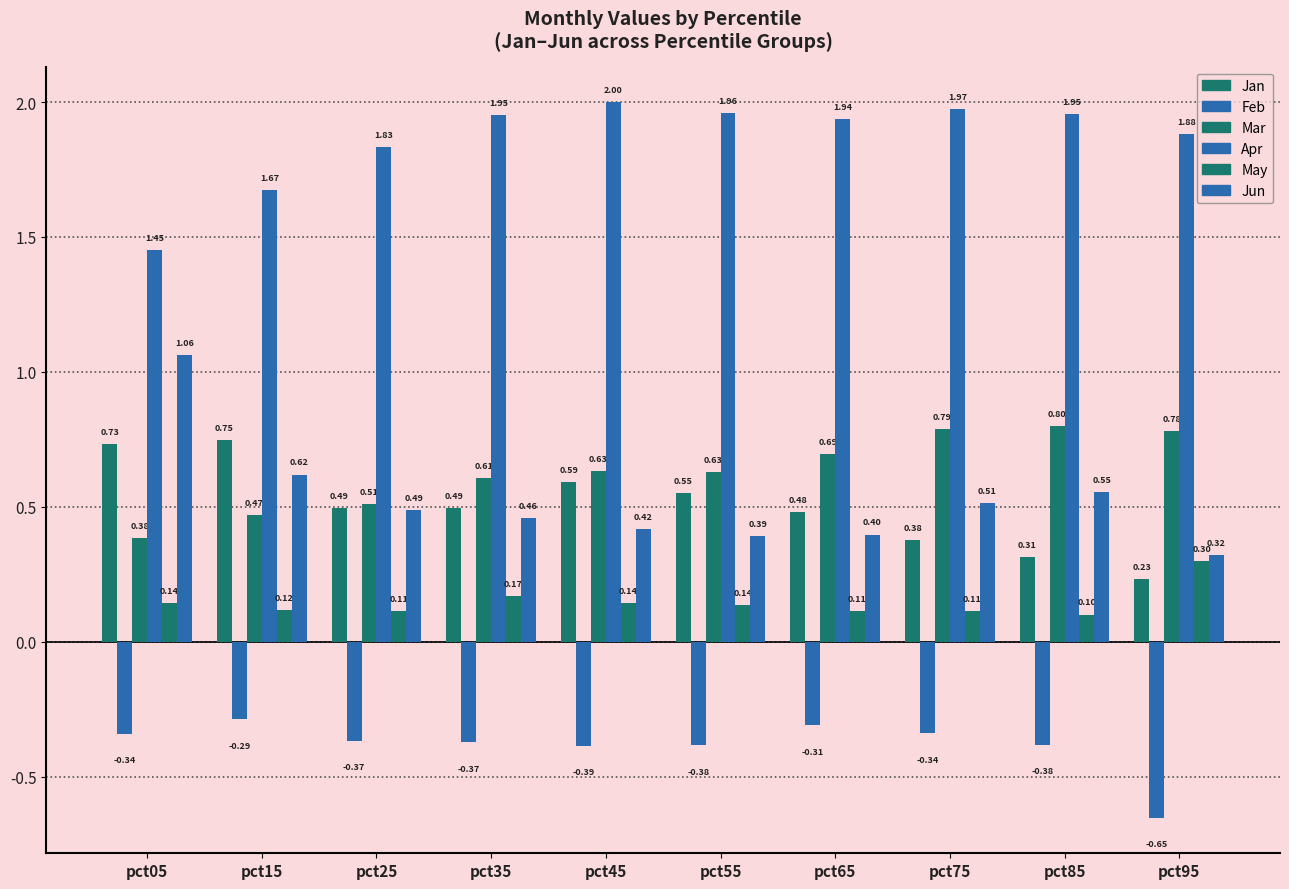

How many bars are there in total?

60